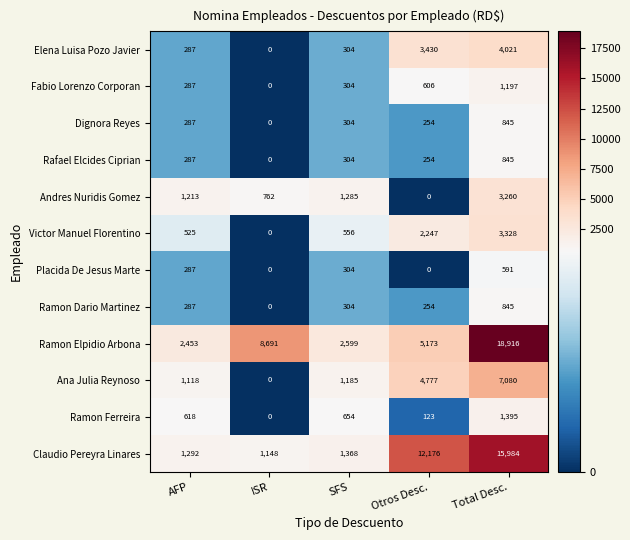

Count the number of categories in the chart.

5